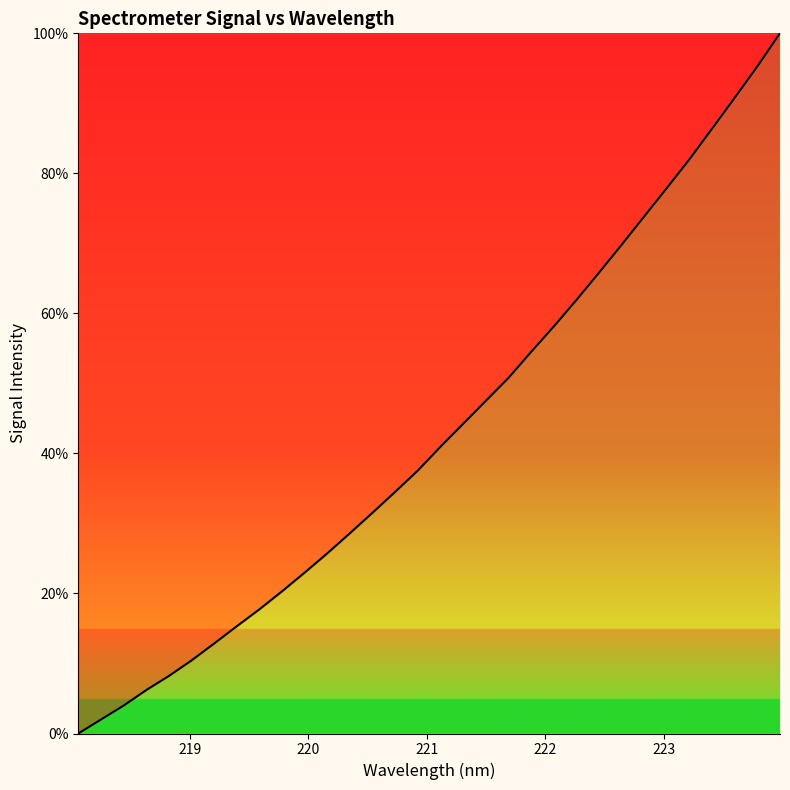

What is the maximum value shown in the chart?

100.0